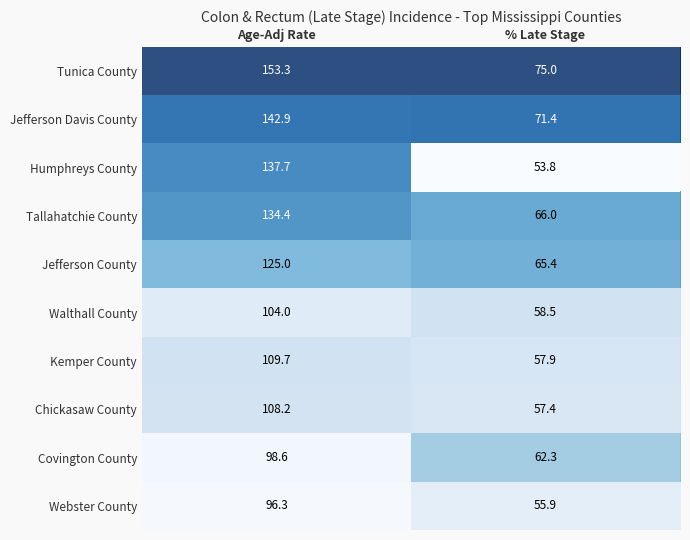

What is the lowest value of the Jefferson Davis County series?

71.4